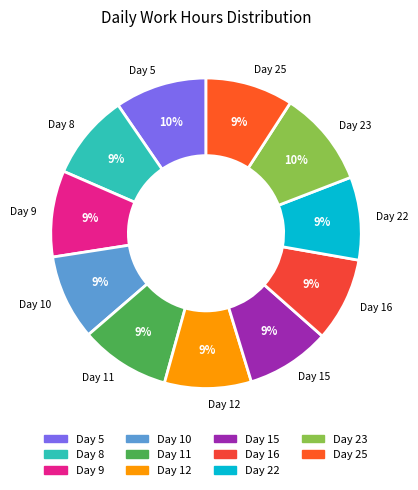

Does Day 9 represent more than half of the total?

No